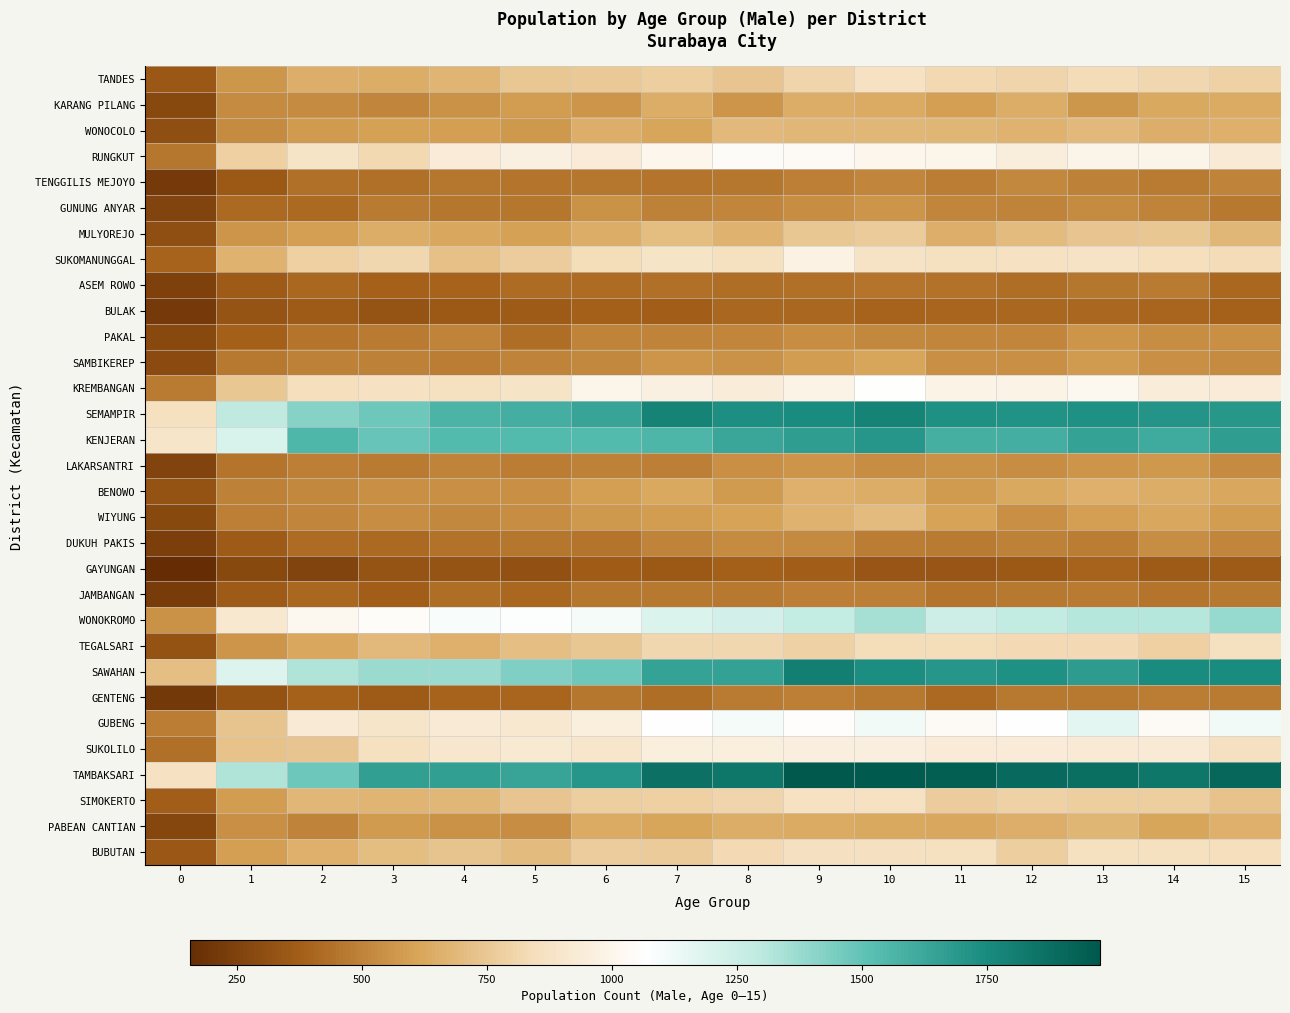

Which series has the largest total across all categories?

TAMBAKSARI